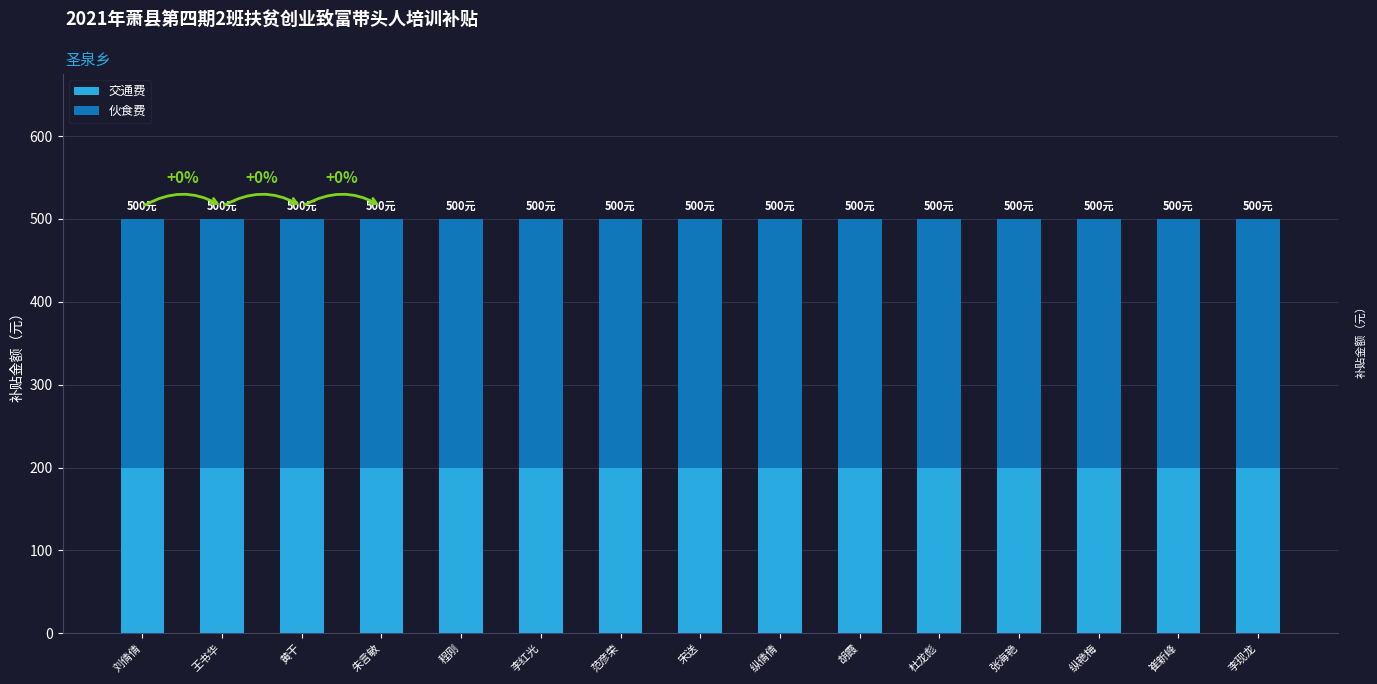

What is the total value across all series at 胡霞?

500